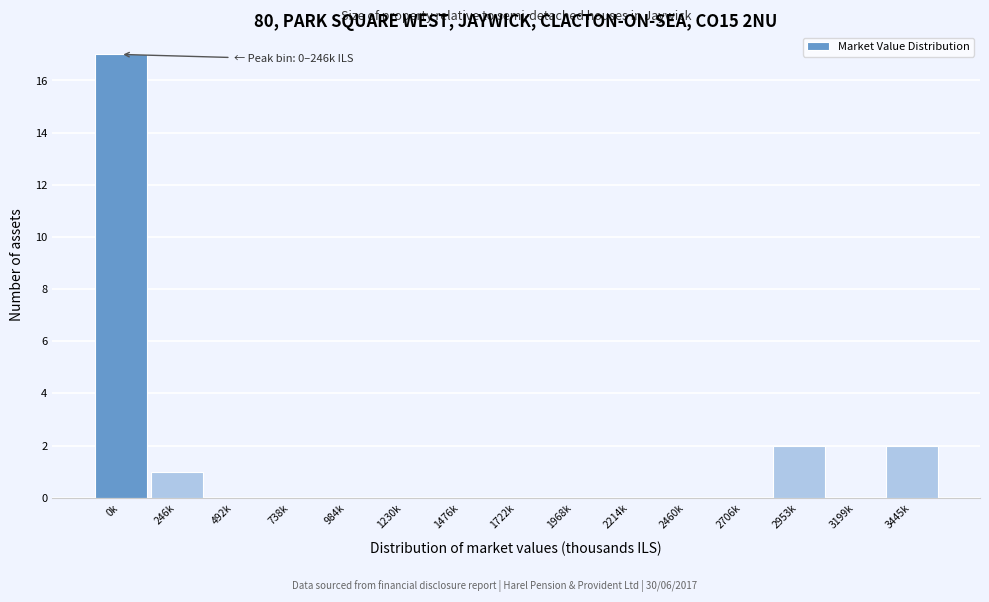

Reading right to left, list all the values displayed in this chart.

3445k=2	3199k=0	2953k=2	2706k=0	2460k=0	2214k=0	1968k=0	1722k=0	1476k=0	1230k=0	984k=0	738k=0	492k=0	246k=1	0k=17